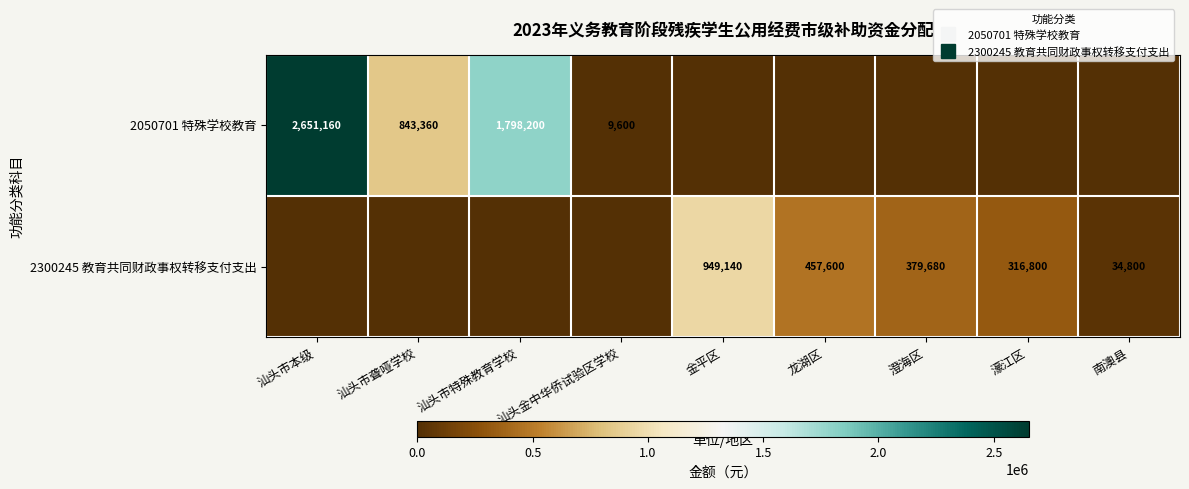

Is it true that 2050701 特殊学校教育 equals 1160204 at 龙湖区?

False